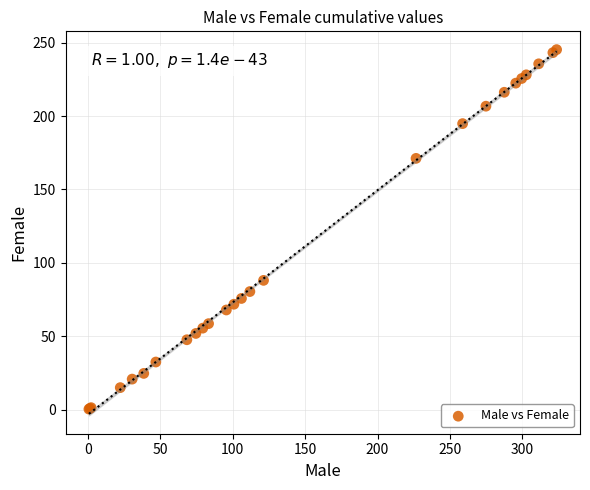

What Y value in the scatter plot is closest to 122?

88.1